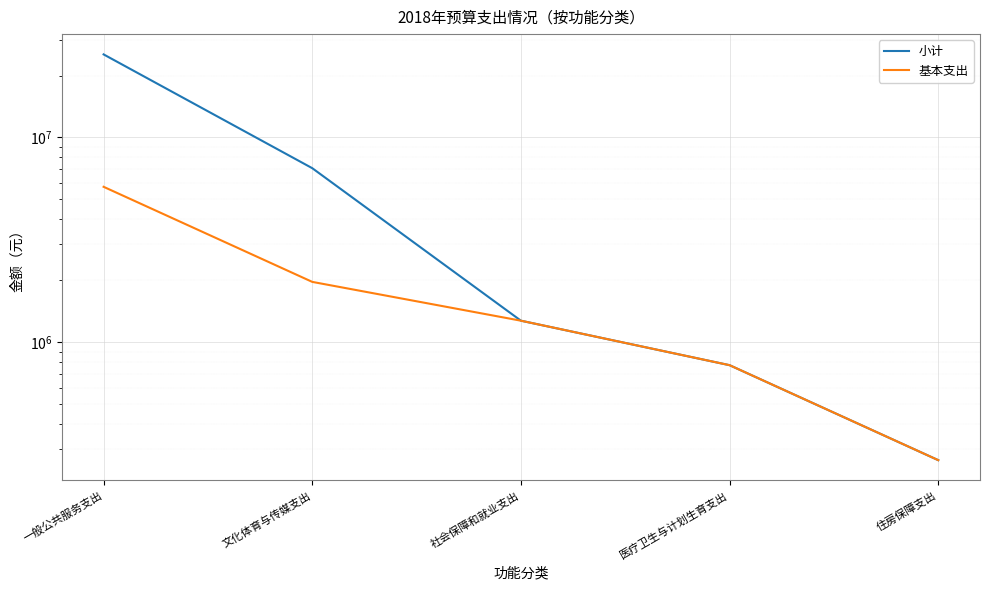

How many lines are shown in the chart?

2